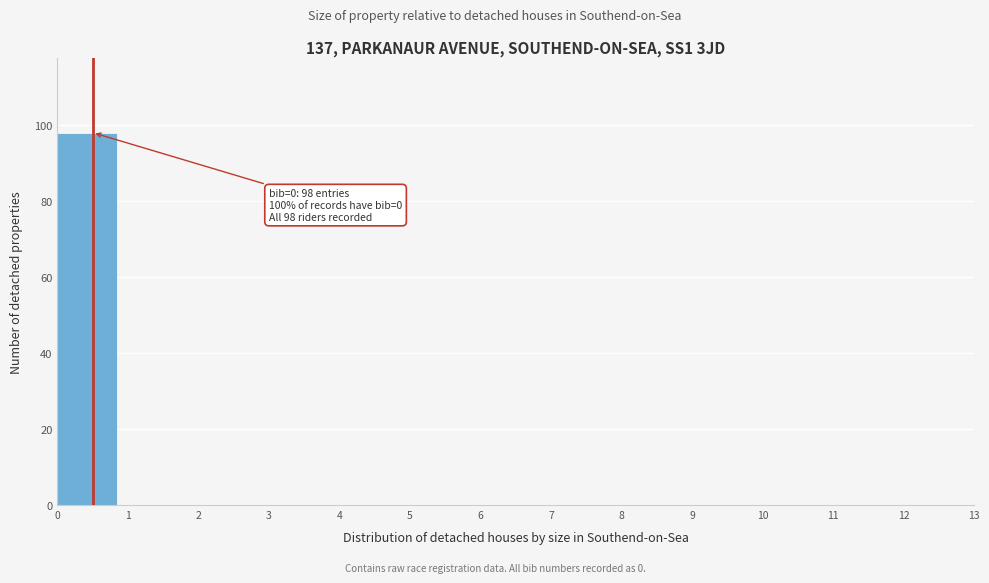

Over which range of the x-axis is the bar tallest?

0 to 1